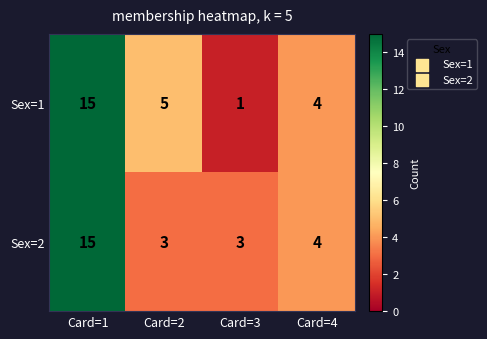

What is the total value across all series at Card=2?

8